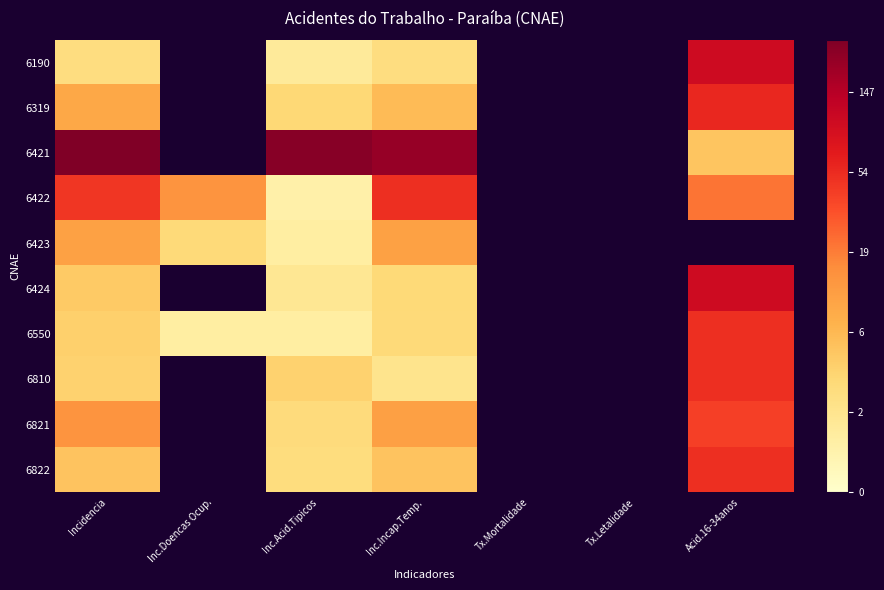

How many data points does each series have?

7